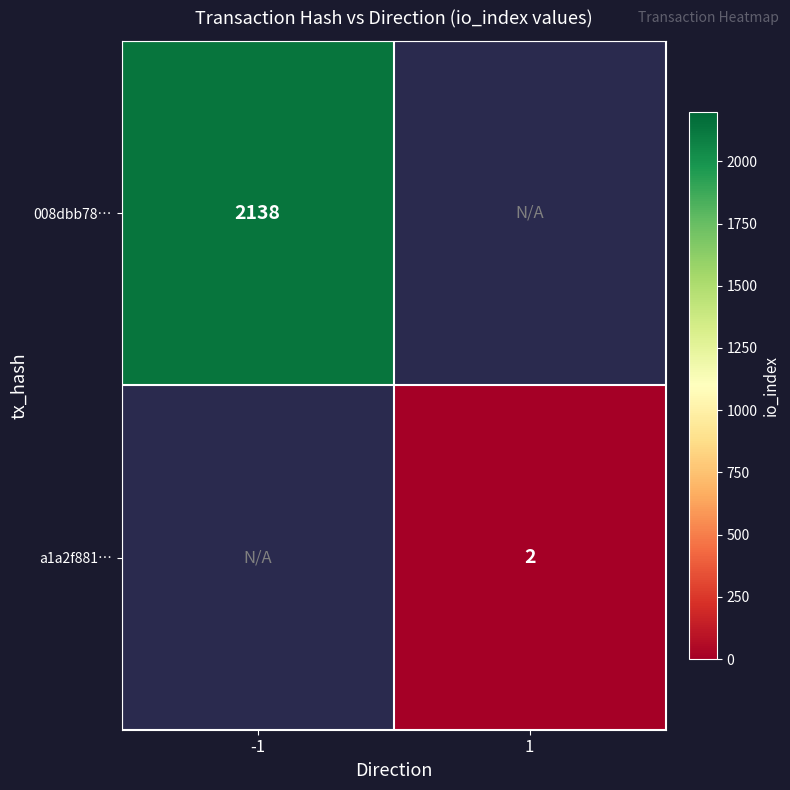

At how many categories does at least one series exceed 1442?

1